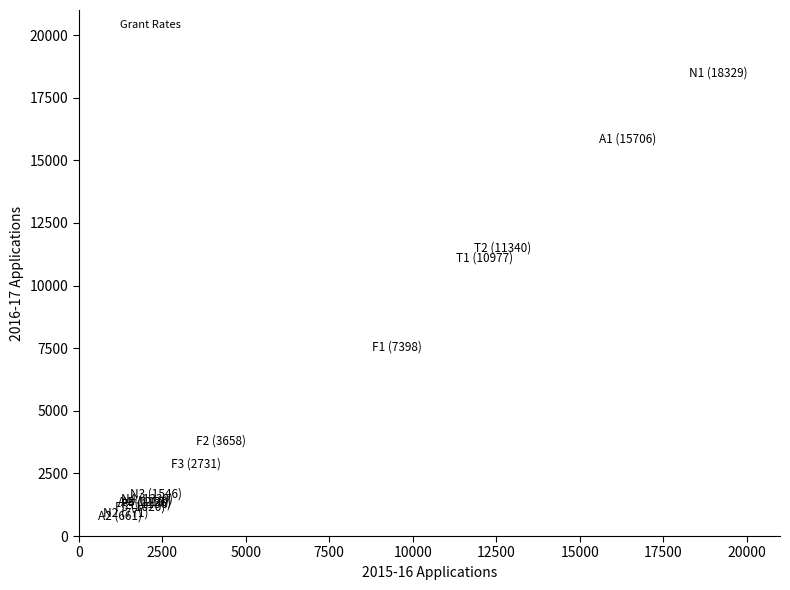

What Y value in the scatter plot is closest to 9495?

10977